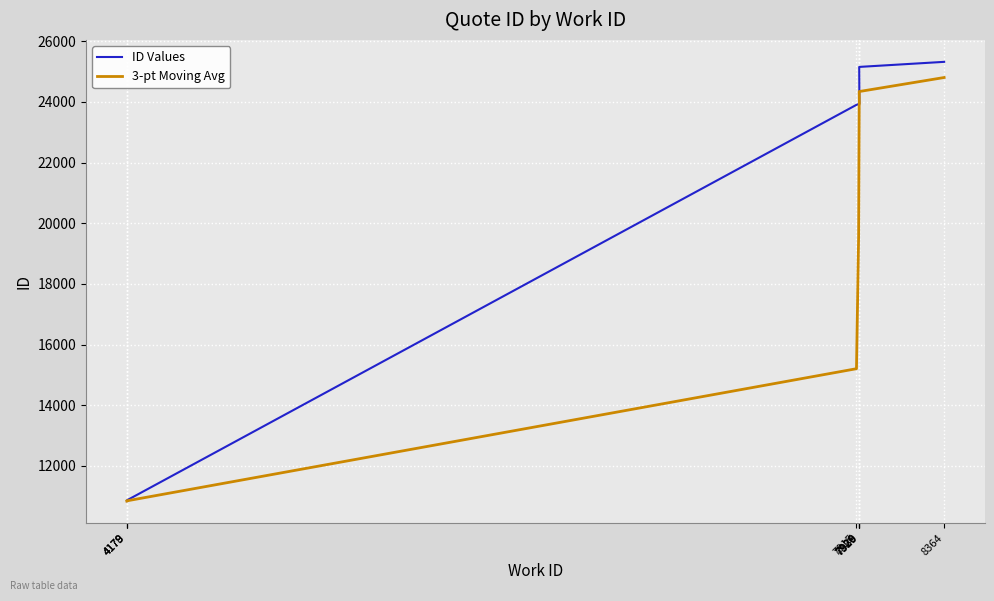

Reading left to right, transcribe all the data shown in this chart.

ID Values: 4178=10839.0	4179=10840.0	4179=10868.0	7915=23905.0	7926=23929.0	7929=23936.0	7930=23939.0	7929=25155.0	8364=25322.0
3-pt Moving Avg: 4178=10839.0	4179=10839.5	4179=10849.0	7915=15204.3	7926=19567.3	7929=23923.3	7930=23934.7	7929=24343.3	8364=24805.3